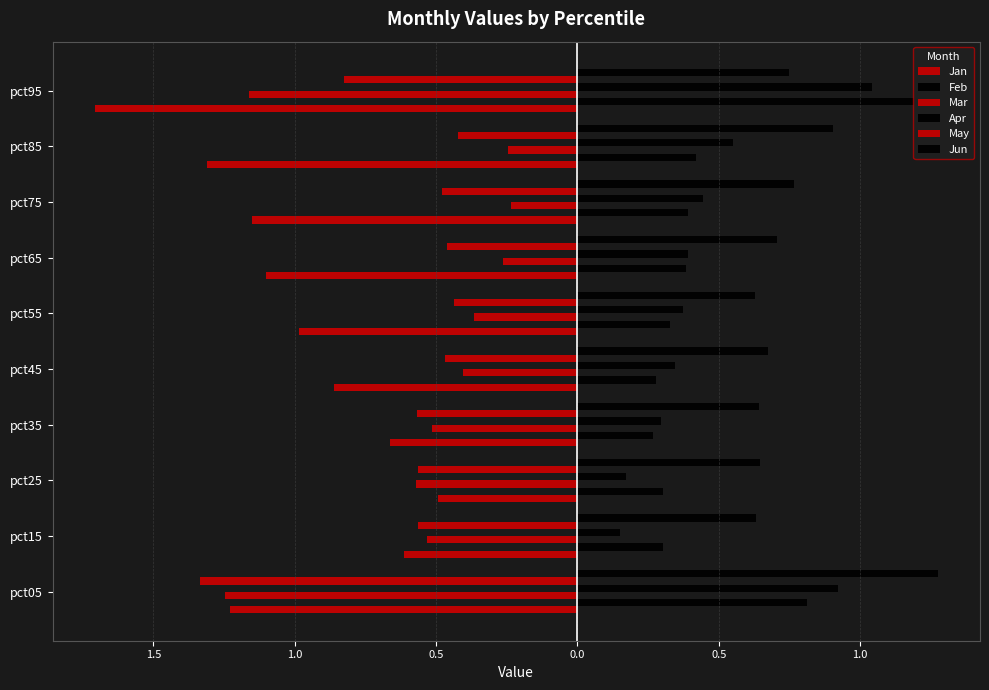

Which series has the largest range (max minus min)?

Jan